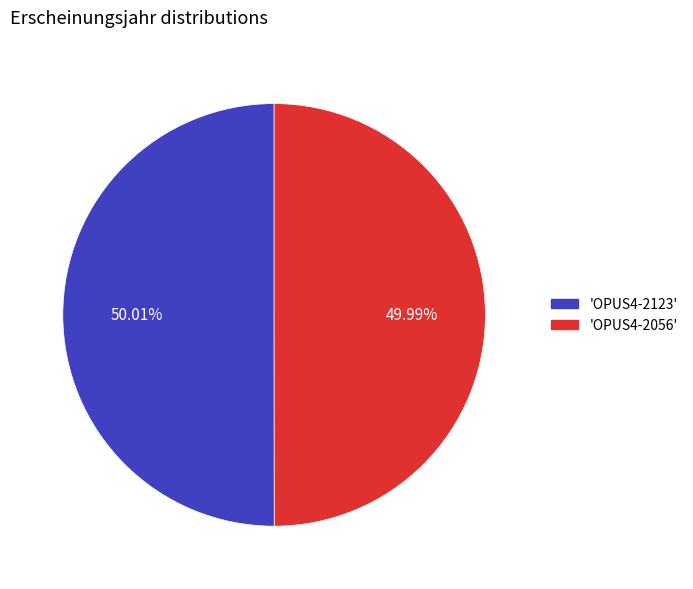

Is there a majority slice in this chart?

Yes